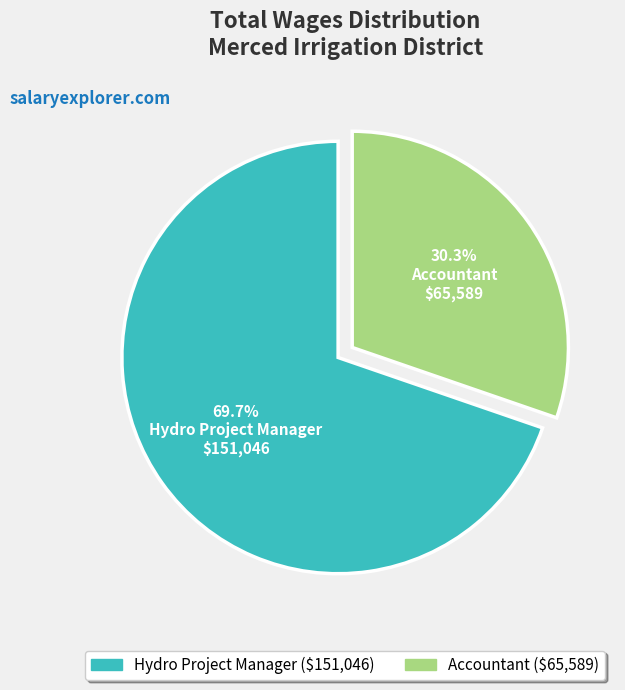

Count the number of slices in the pie.

2